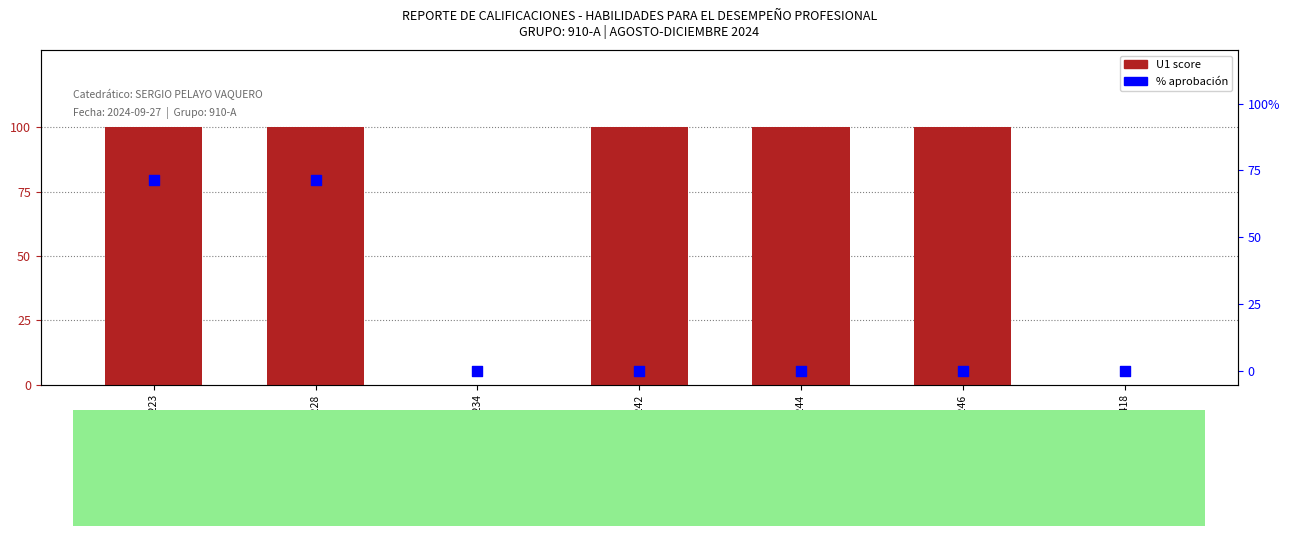

Which series has the widest spread of Y values?

U1 score